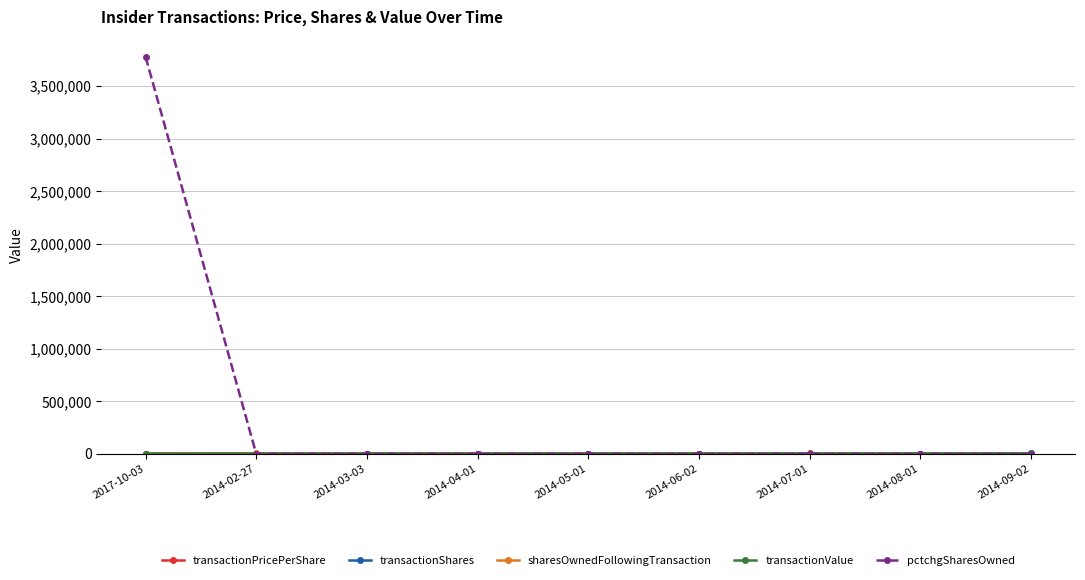

Which series has the largest total across all categories?

pctchgSharesOwned